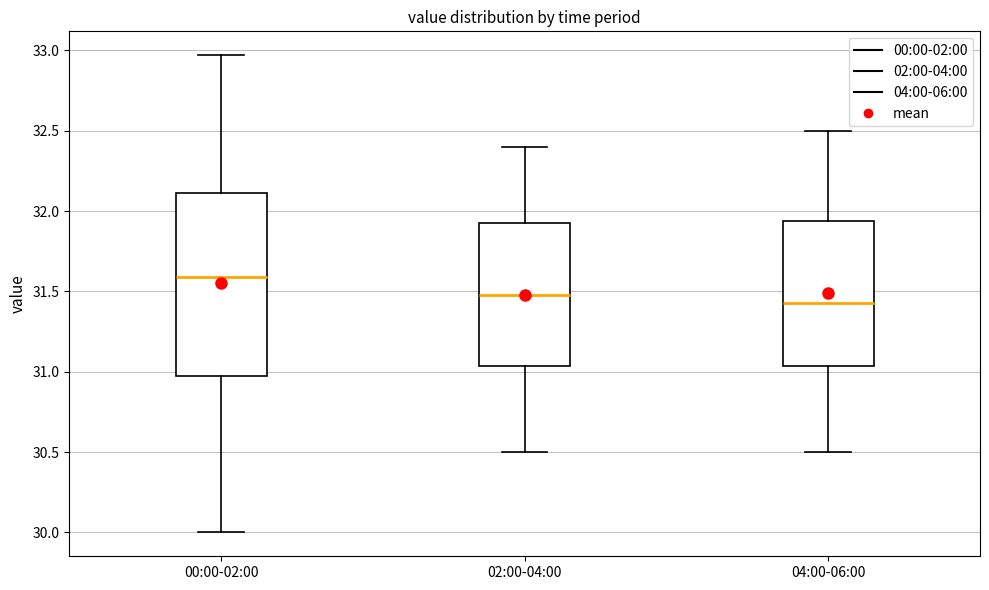

Which box has the highest median line?

00:00-02:00